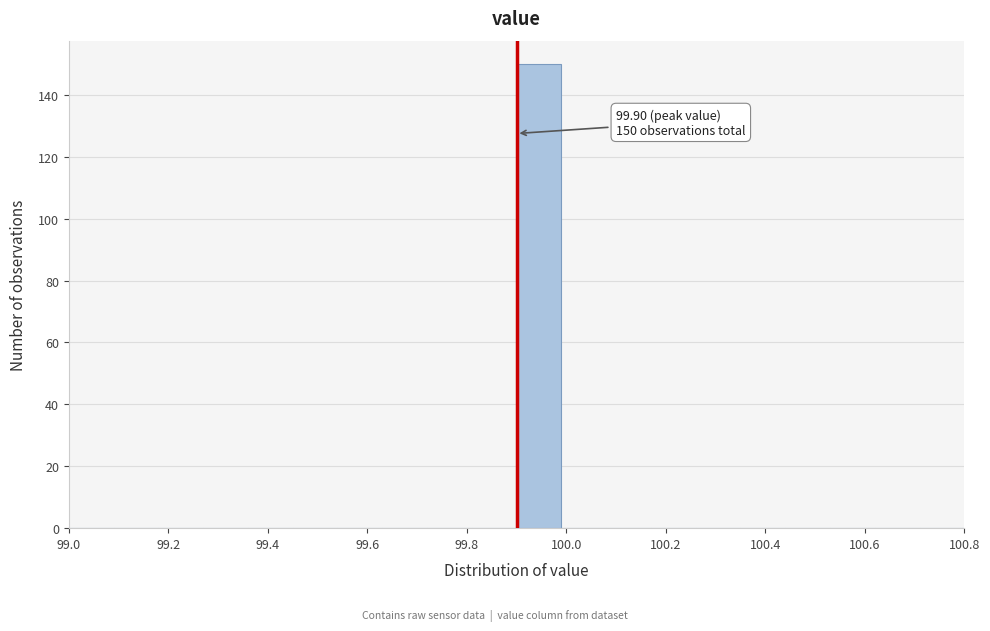

Over which range of the x-axis is the bar tallest?

99.90 to 99.99